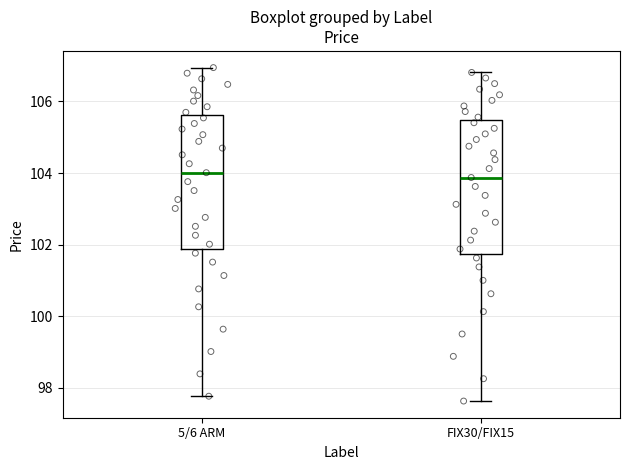

Where is the lower edge of the box for FIX30/FIX15 on the y-axis? The values are not printed on the chart, so give them approximately, as read against the axis.

101.8